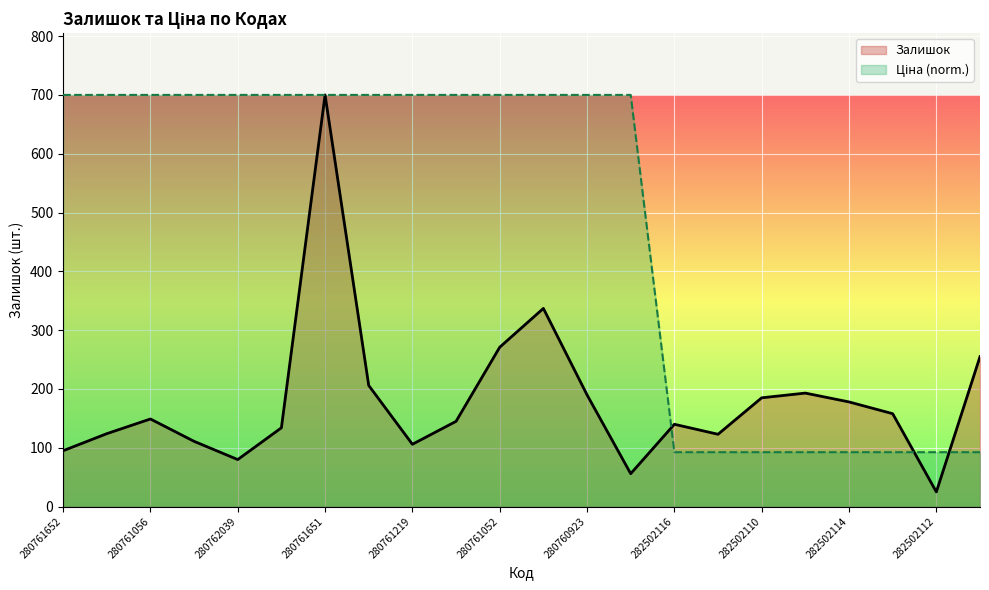

Reading left to right, transcribe all the data shown in this chart.

Залишок: 95.0	124.0	149.0	111.0	80.0	134.0	700.0	206.0	106.0	145.0	271.0	337.0	190.0	56.0	140.0	123.0	185.0	193.0	178.0	158.0	25.0	255.0
Ціна: 700.0	700.0	700.0	700.0	700.0	700.0	700.0	700.0	700.0	700.0	700.0	700.0	700.0	700.0	92.5	92.5	92.5	92.5	92.5	92.5	92.5	92.5